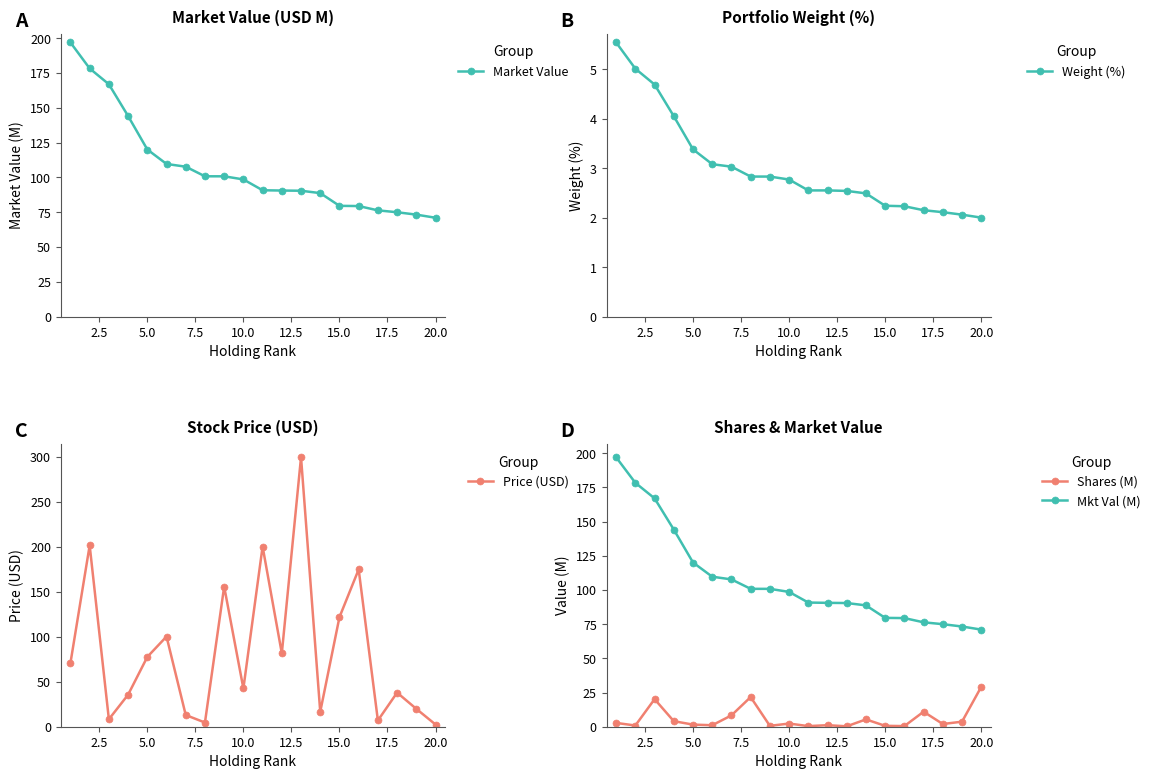

True or false: Shares (M) and Mkt Val (M) cross at least once.

False